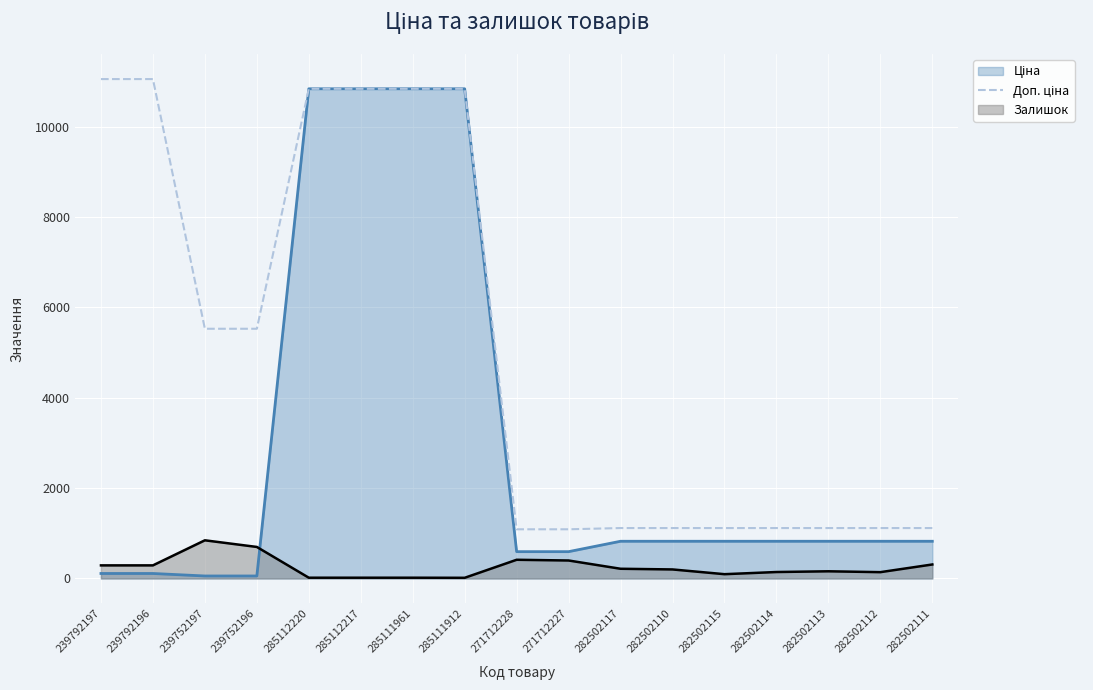

True or false: there are more than 2 points higher than both neighbors.

False